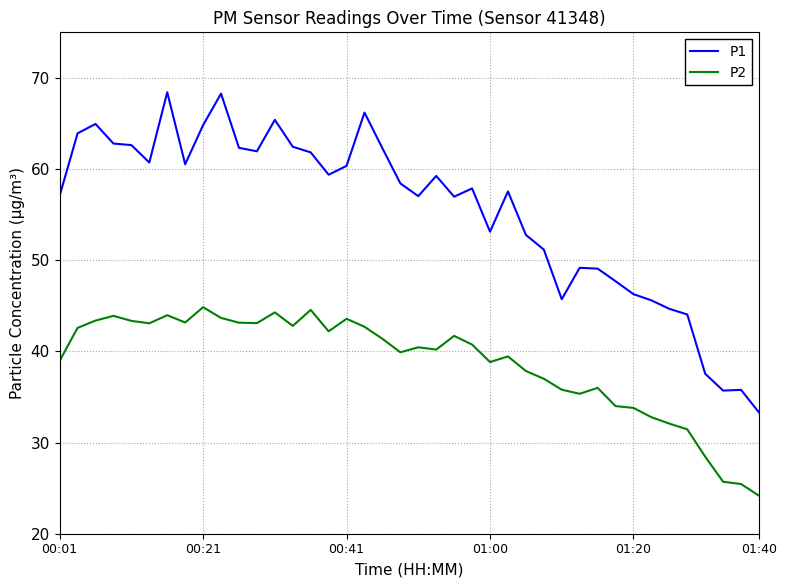

What is the lowest value of the P1 series?

33.3